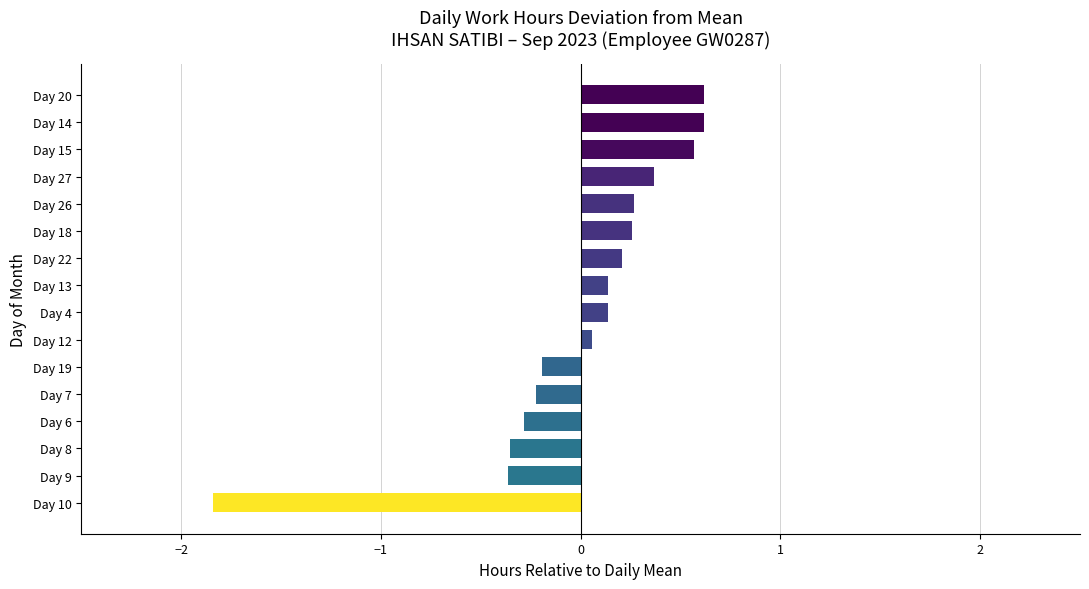

Which has a higher value, Day 8 or Day 27?

Day 27